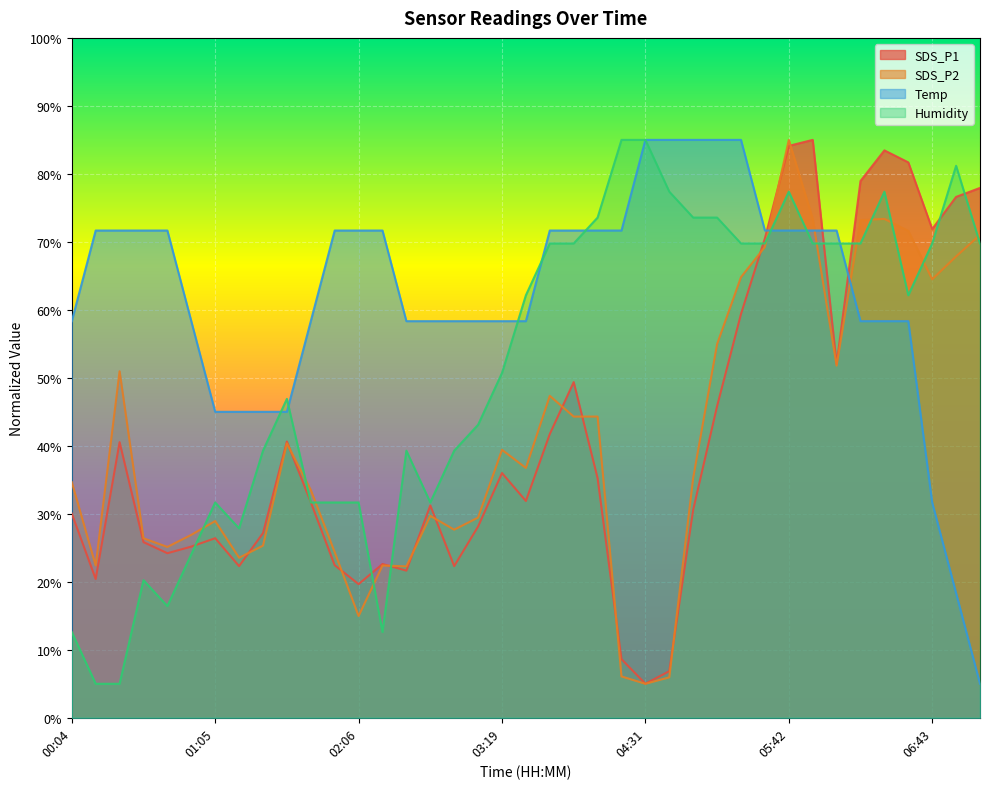

Reading right to left, transcribe all the data shown in this chart.

SDS_P1: 07:03=77.9	06:53=76.6	06:43=71.9	06:33=81.7	06:23=83.5	06:13=79.0	06:03=52.0	05:53=85.0	05:42=84.1	05:32=70.5	05:11=59.4	05:01=45.8	04:51=30.6	04:41=6.9	04:31=5.0	04:10=8.6	04:00=35.2	03:50=49.4	03:40=41.7	03:30=31.9	03:19=36.0	03:09=28.1	02:58=22.3	02:48=31.2	02:27=21.6	02:17=22.6	02:06=19.7	01:55=22.4	01:45=31.7	01:35=40.6	01:25=27.2	01:15=22.3	01:05=26.4	00:55=25.2	00:45=24.2	00:35=25.8	00:25=40.5	00:14=20.4	00:04=30.0
SDS_P2: 07:03=71.0	06:53=67.9	06:43=64.5	06:33=71.6	06:23=73.4	06:13=73.2	06:03=51.8	05:53=73.4	05:42=85.0	05:32=69.3	05:11=64.8	05:01=55.0	04:51=35.3	04:41=6.0	04:31=5.0	04:10=6.1	04:00=44.3	03:50=44.3	03:40=47.3	03:30=36.7	03:19=39.4	03:09=29.4	02:58=27.7	02:48=29.7	02:27=22.3	02:17=22.4	02:06=15.0	01:55=24.4	01:45=33.5	01:35=40.4	01:25=25.3	01:15=23.5	01:05=28.9	00:55=26.9	00:45=25.1	00:35=26.4	00:25=51.0	00:14=22.4	00:04=34.7
Temp: 07:03=5.0	06:53=18.3	06:43=31.7	06:33=58.3	06:23=58.3	06:13=58.3	06:03=71.7	05:53=71.7	05:42=71.7	05:32=71.7	05:11=85.0	05:01=85.0	04:51=85.0	04:41=85.0	04:31=85.0	04:10=71.7	04:00=71.7	03:50=71.7	03:40=71.7	03:30=58.3	03:19=58.3	03:09=58.3	02:58=58.3	02:48=58.3	02:27=58.3	02:17=71.7	02:06=71.7	01:55=71.7	01:45=58.3	01:35=45.0	01:25=45.0	01:15=45.0	01:05=45.0	00:55=58.3	00:45=71.7	00:35=71.7	00:25=71.7	00:14=71.7	00:04=58.3
Humidity: 07:03=69.8	06:53=81.2	06:43=69.8	06:33=62.1	06:23=77.4	06:13=69.8	06:03=69.8	05:53=69.8	05:42=77.4	05:32=69.8	05:11=69.8	05:01=73.6	04:51=73.6	04:41=77.4	04:31=85.0	04:10=85.0	04:00=73.6	03:50=69.8	03:40=69.8	03:30=62.1	03:19=50.7	03:09=43.1	02:58=39.3	02:48=31.7	02:27=39.3	02:17=12.6	02:06=31.7	01:55=31.7	01:45=31.7	01:35=46.9	01:25=39.3	01:15=27.9	01:05=31.7	00:55=24.0	00:45=16.4	00:35=20.2	00:25=5.0	00:14=5.0	00:04=12.6